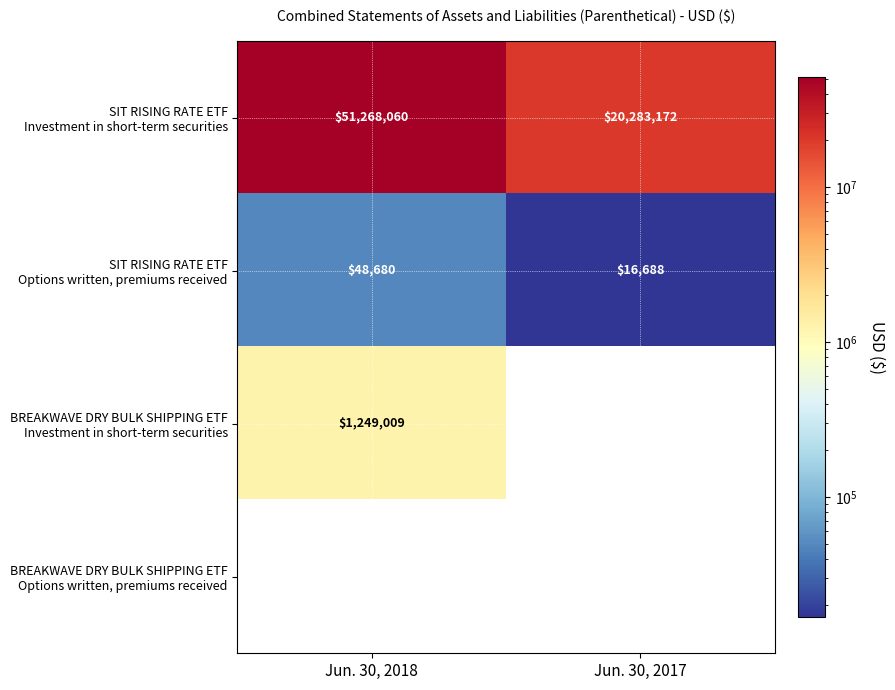

How many distinct data groups are displayed?

4